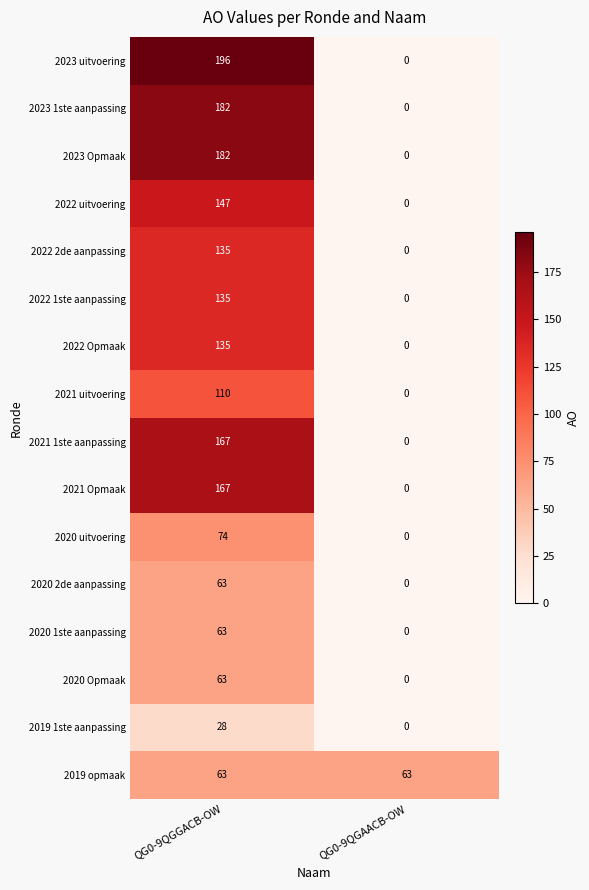

Which series has the widest spread of values?

2023 uitvoering